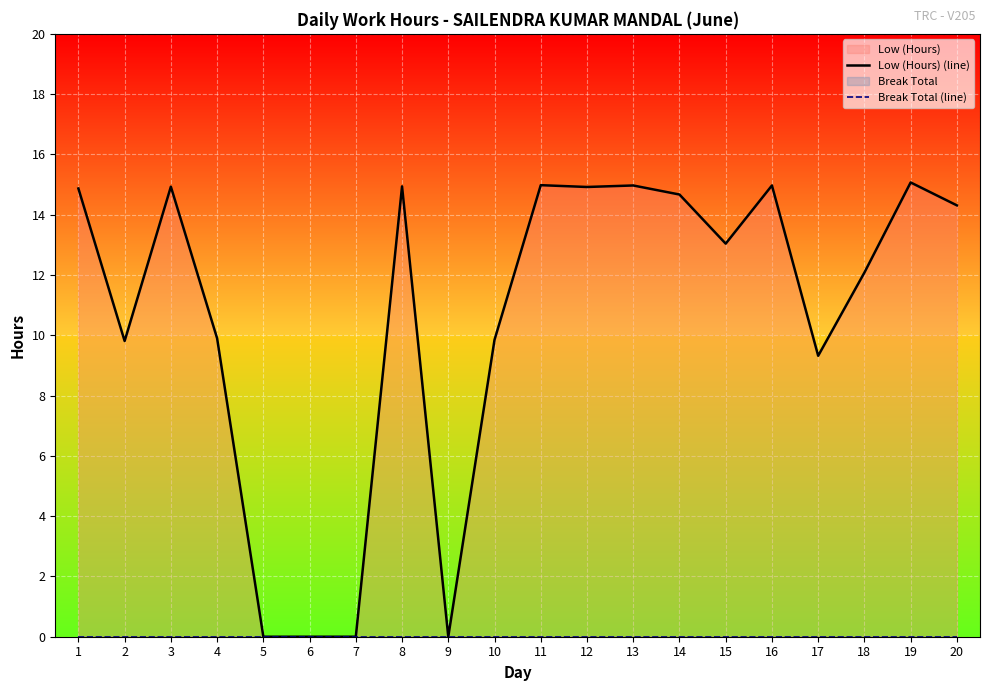

Count the number of data series in this chart.

2